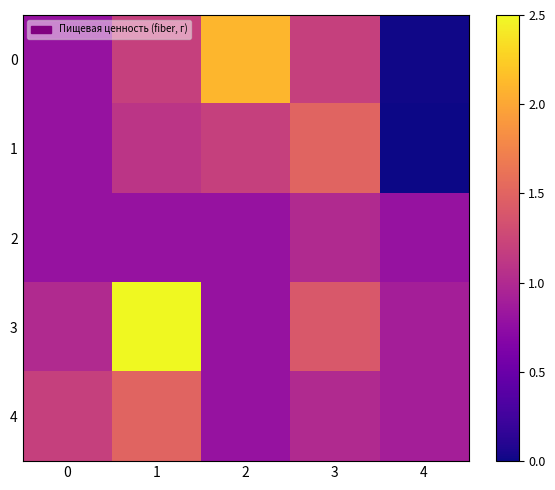

Rank the series at 3 from lowest to highest value.

2, 4, 0, 3, 1